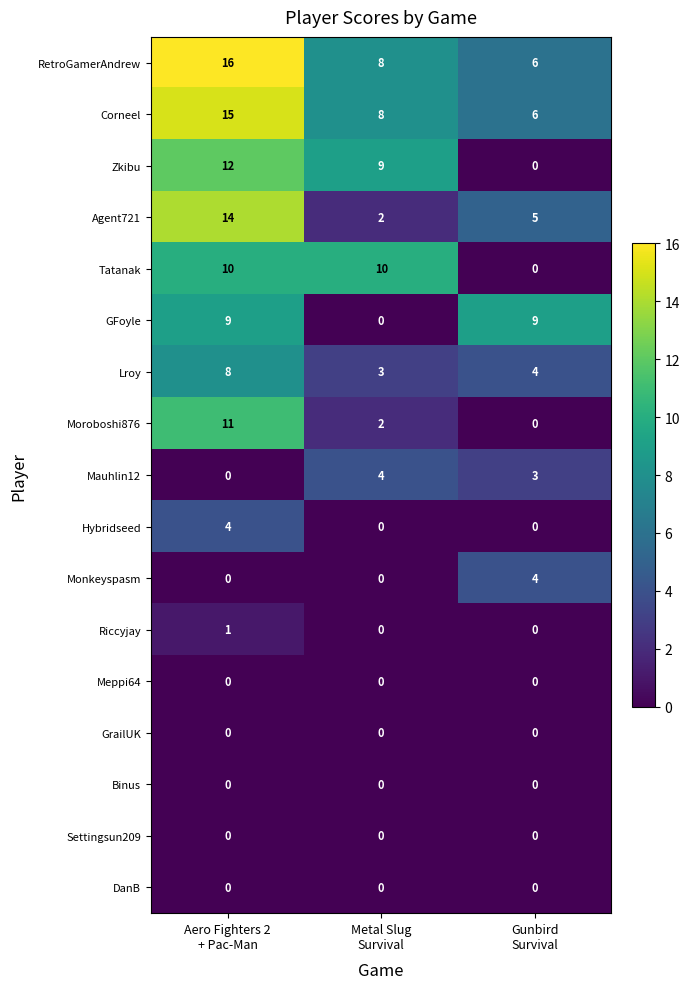

How many Lroy values are between 3 and 8?

3